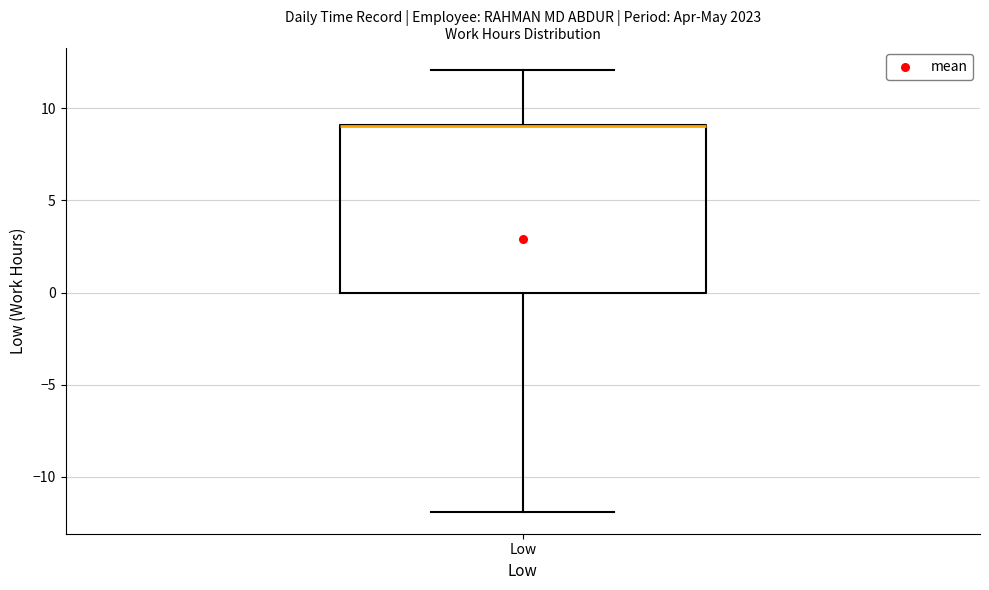

Transcribe this box plot: give where the median line is, the range the box spans, and where the two whiskers end, as read against the y-axis. The values are not printed on the chart, so give them approximately, as read against the axis.

median 9 (drawn on the box's upper edge), box 0 to 9, whiskers -12 to 12